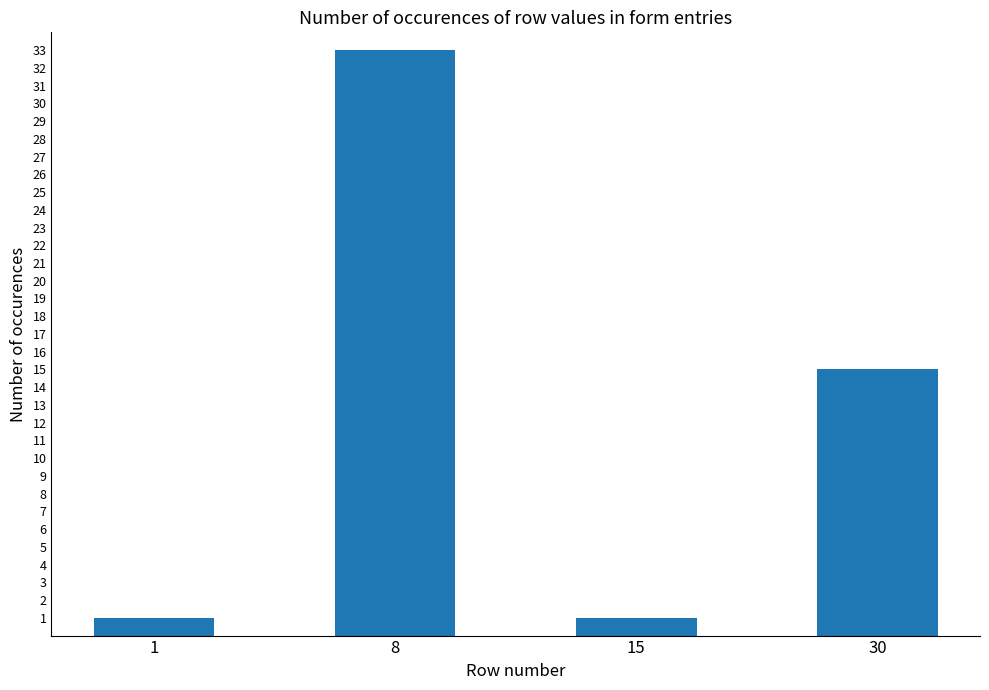

What is the minimum value shown in the chart?

1